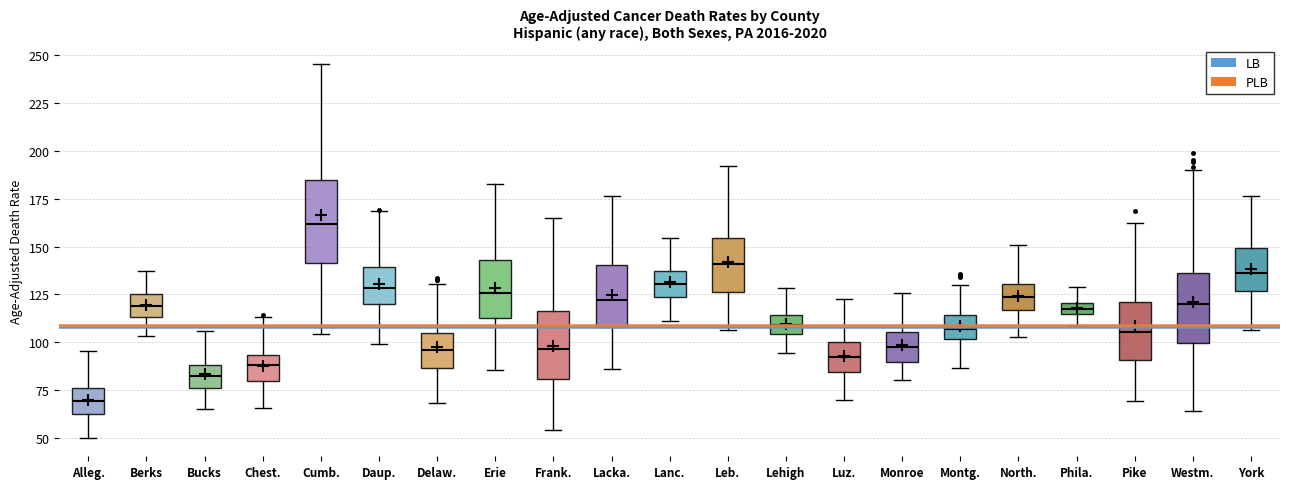

Which box's median line is the highest?

Cumb.